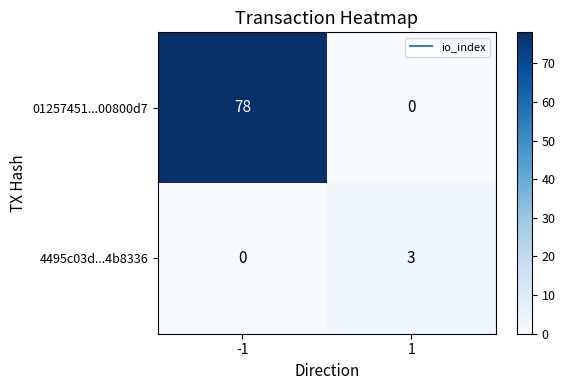

Which series has the widest spread of values?

01257451...00800d7